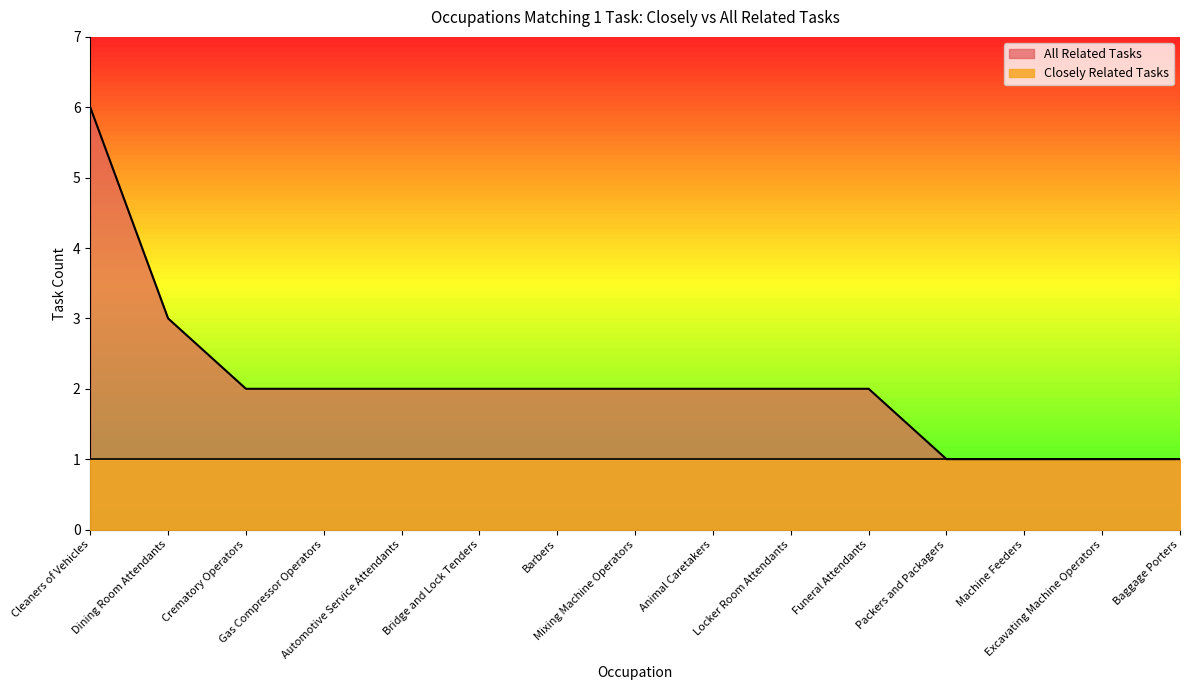

At which category does the chart reach its minimum across all series?

Packers and Packagers